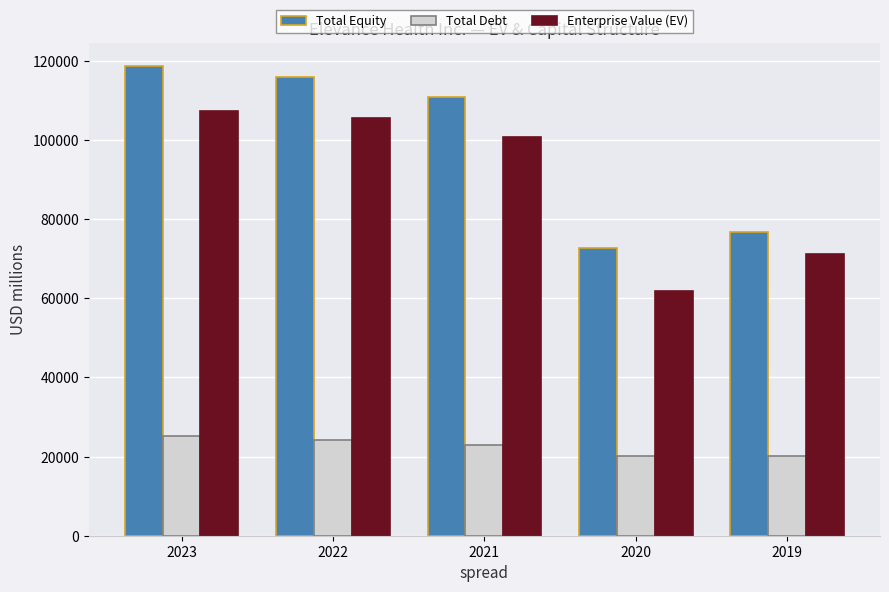

The Enterprise Value (EV) series shows 107367 at 2023. True or false?

True